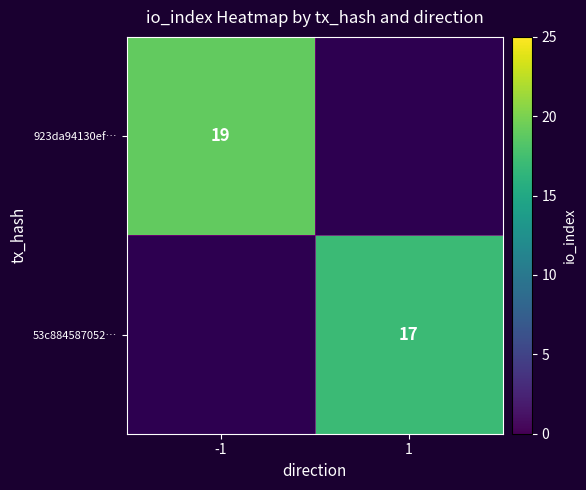

Is it true that 53c884587052… equals 17 at 1?

True